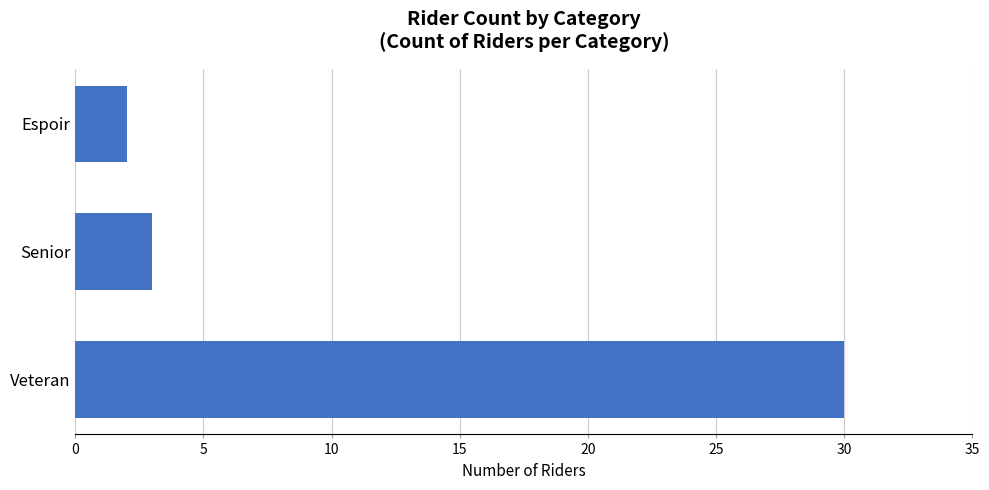

Count the number of data series in this chart.

1